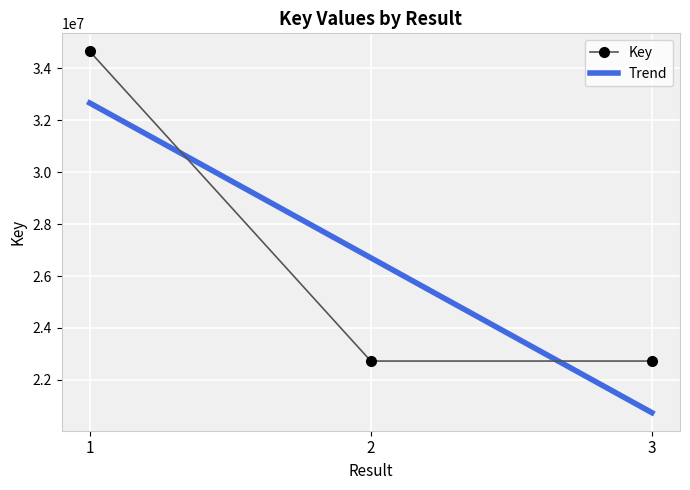

Rank the categories by value from lowest to highest.

3, 2, 1